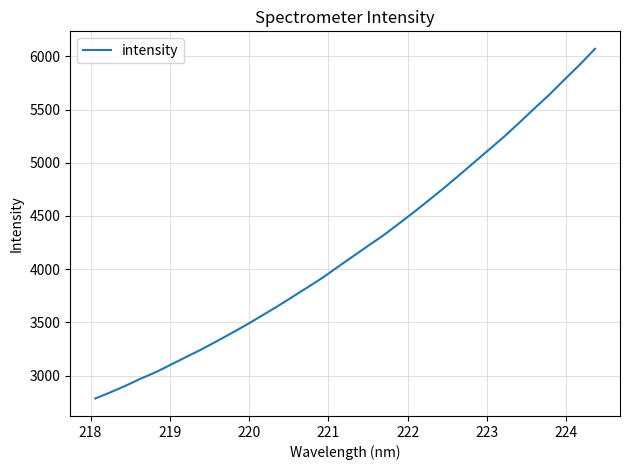

What is the maximum value shown in the chart?

6071.7